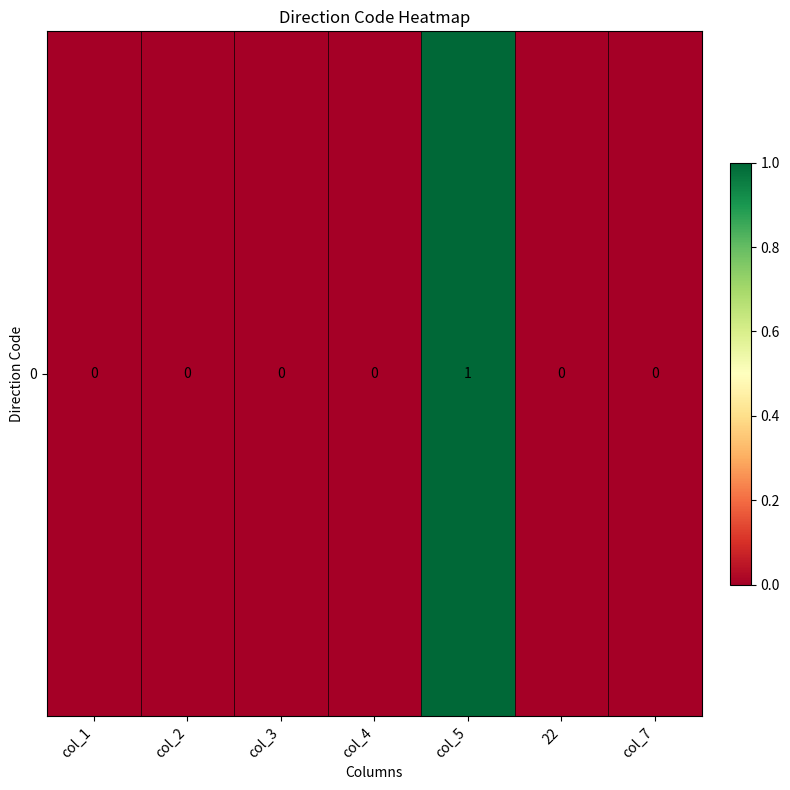

What is the sum of all values?

1